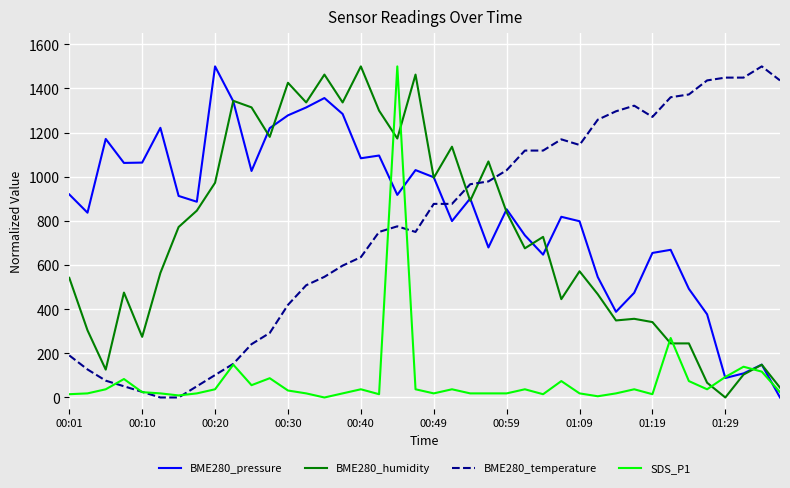

What is the difference between the second highest and minimum values in the SDS_P1 series?

269.5